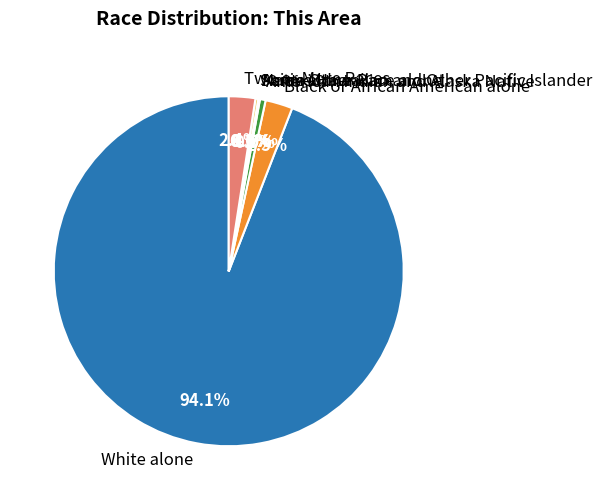

Which slice is the largest?

White alone